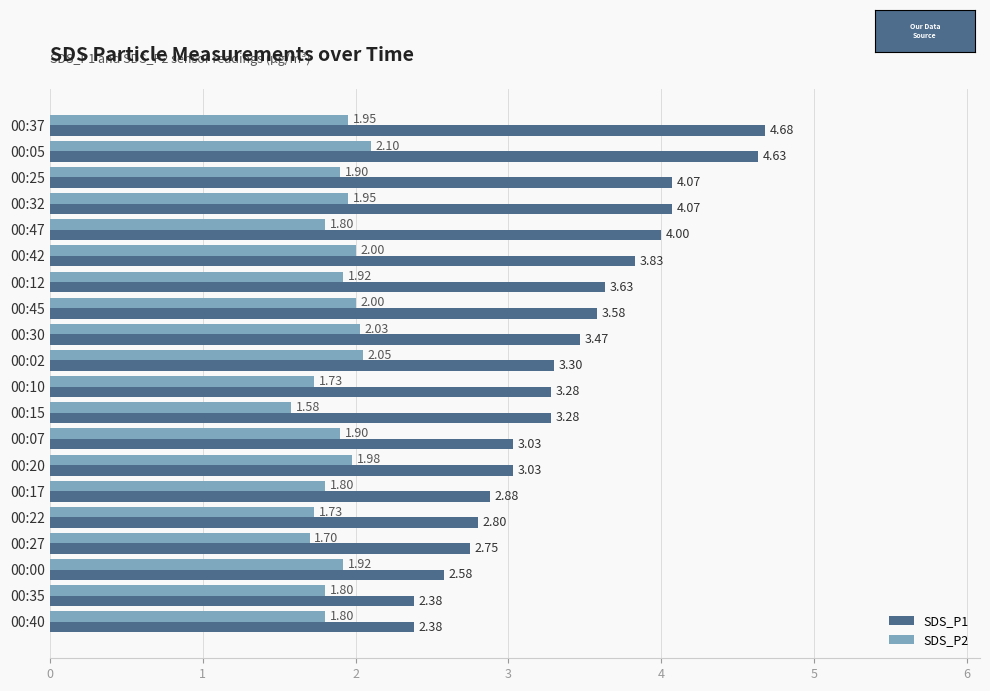

Which series has the largest range (max minus min)?

SDS_P1